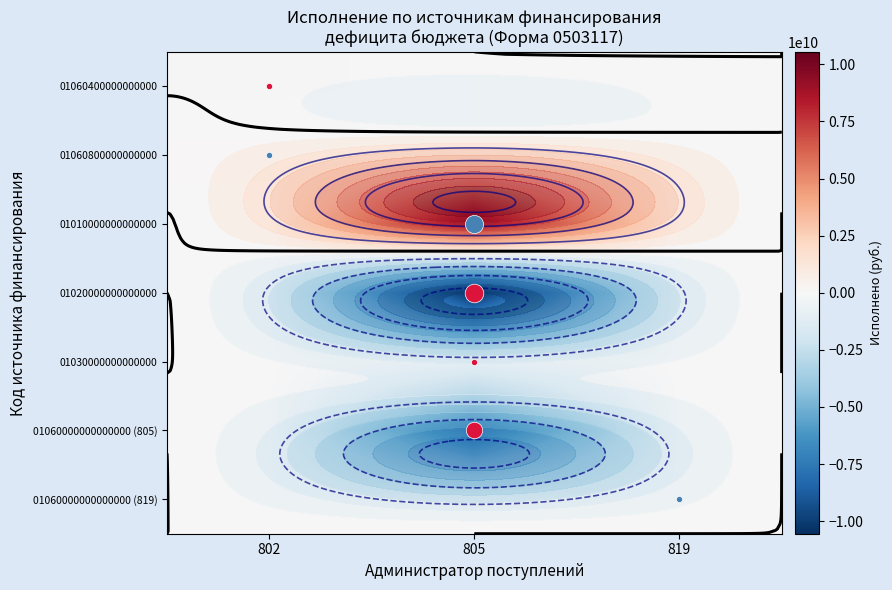

True or false: 01060400000000000 has a value of -74770433.5 at 802.

False